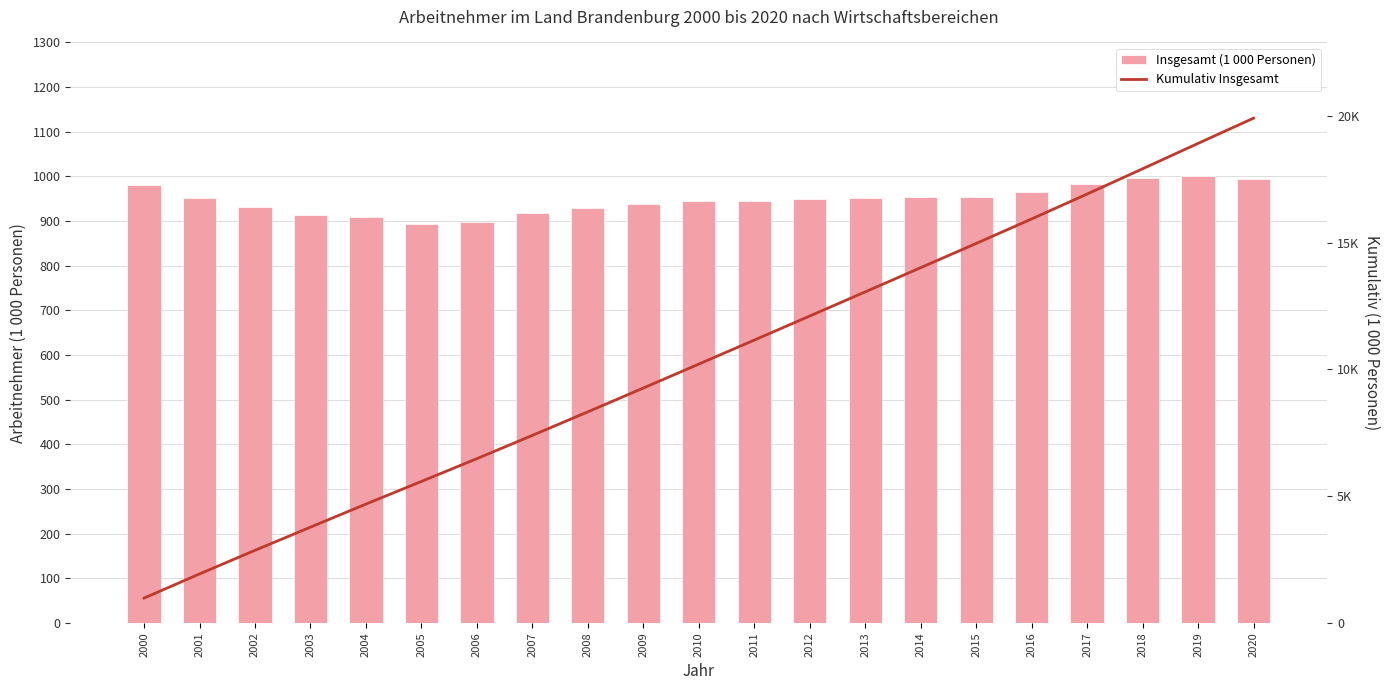

The value of Insgesamt (1 000 Personen) at 2015 is 1384.5. True or false?

False